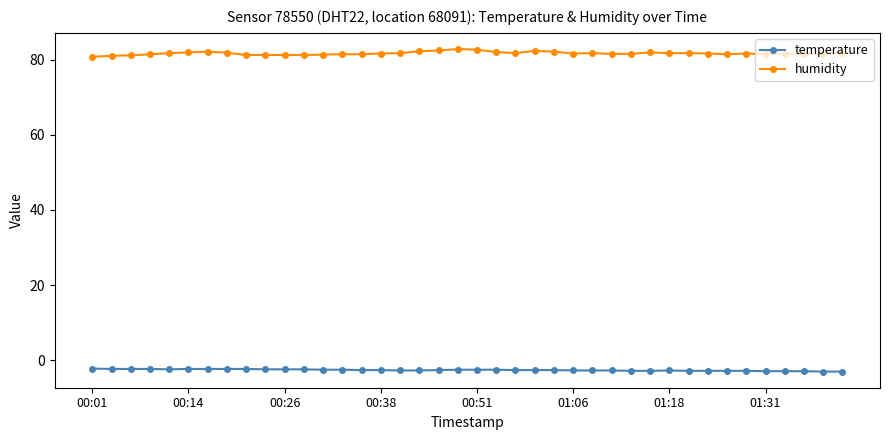

Which series has the largest total across all categories?

humidity